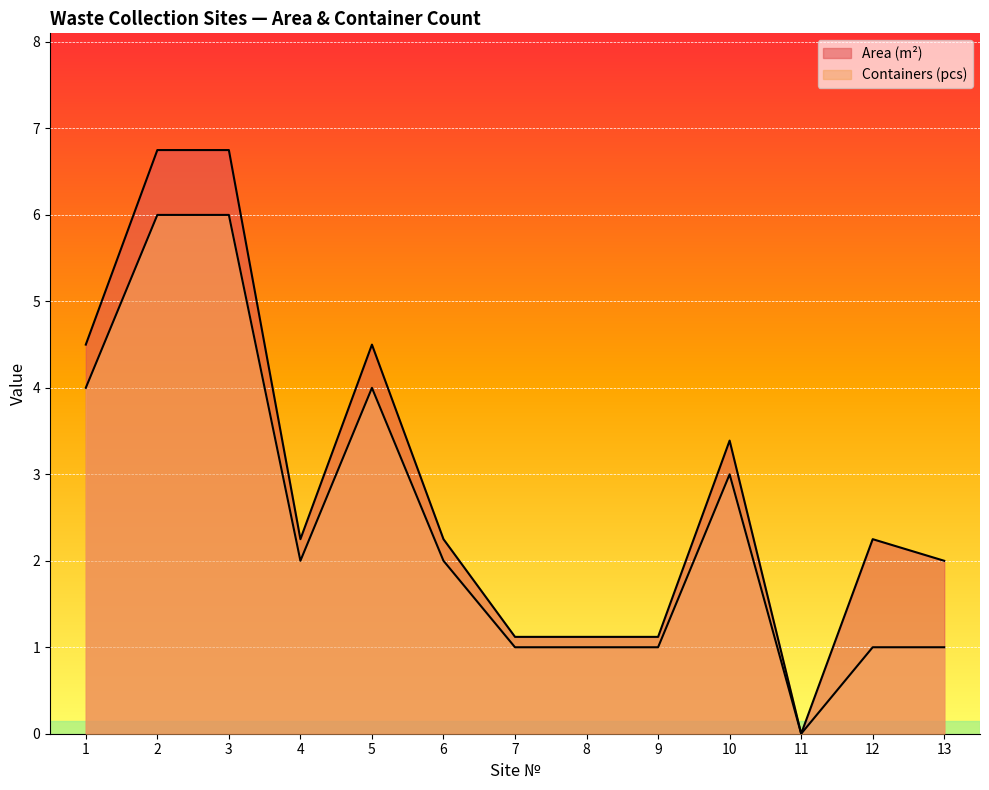

Reading right to left, transcribe all the data shown in this chart.

Area (m²): 13=2.0	12=2.2	11=0.0	10=3.4	9=1.1	8=1.1	7=1.1	6=2.2	5=4.5	4=2.2	3=6.8	2=6.8	1=4.5
Containers (pcs): 13=1.0	12=1.0	11=0.0	10=3.0	9=1.0	8=1.0	7=1.0	6=2.0	5=4.0	4=2.0	3=6.0	2=6.0	1=4.0